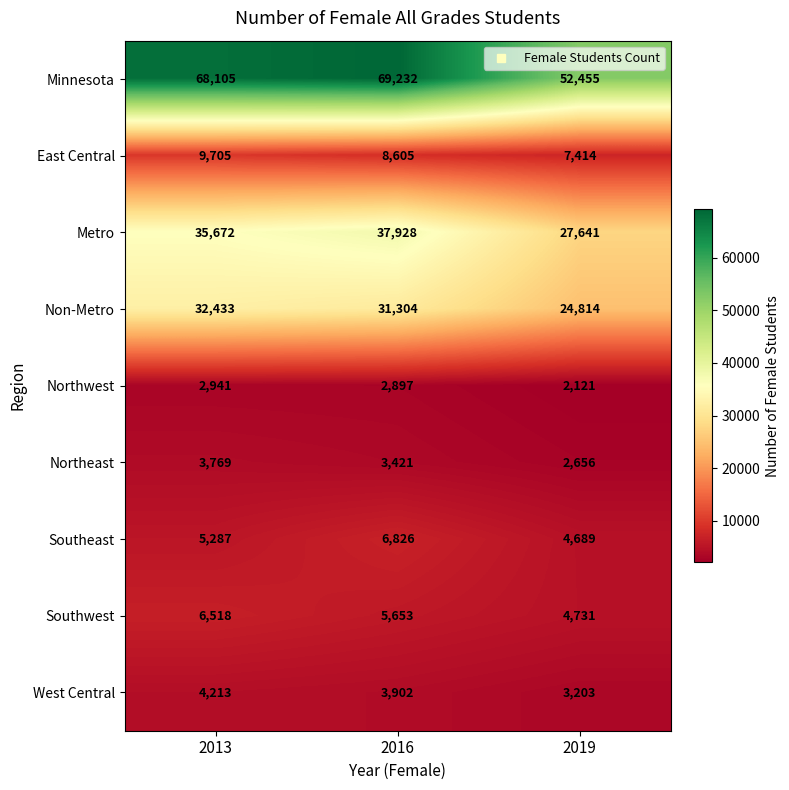

Reading left to right, extract all data points from this chart.

Minnesota: 2013=68105	2016=69232	2019=52455
East Central: 2013=9705	2016=8605	2019=7414
Metro: 2013=35672	2016=37928	2019=27641
Non-Metro: 2013=32433	2016=31304	2019=24814
Northwest: 2013=2941	2016=2897	2019=2121
Northeast: 2013=3769	2016=3421	2019=2656
Southeast: 2013=5287	2016=6826	2019=4689
Southwest: 2013=6518	2016=5653	2019=4731
West Central: 2013=4213	2016=3902	2019=3203